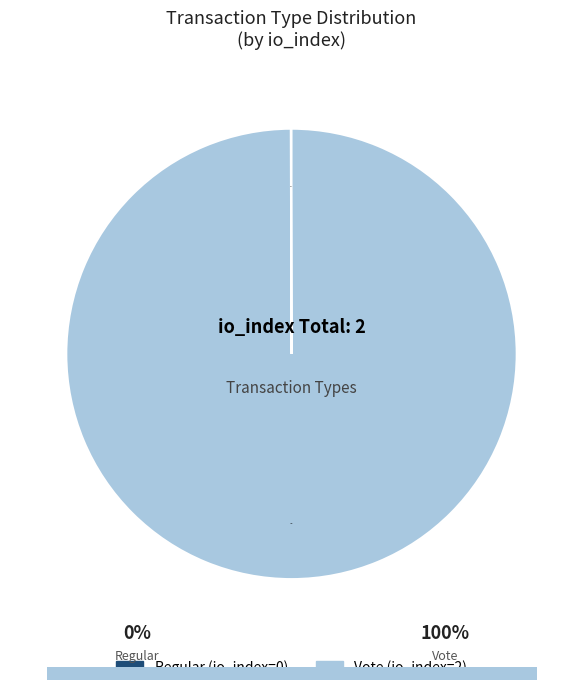

To the nearest percent, what percentage of the pie is Vote?

100%